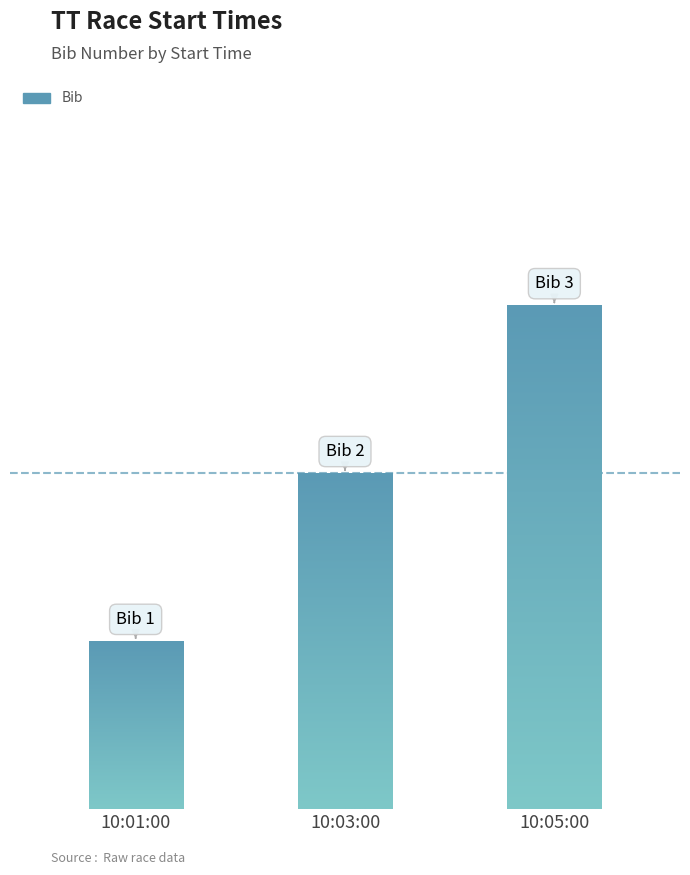

Approximately how many times larger is the value at 10:03:00 compared to 10:05:00?

0.7